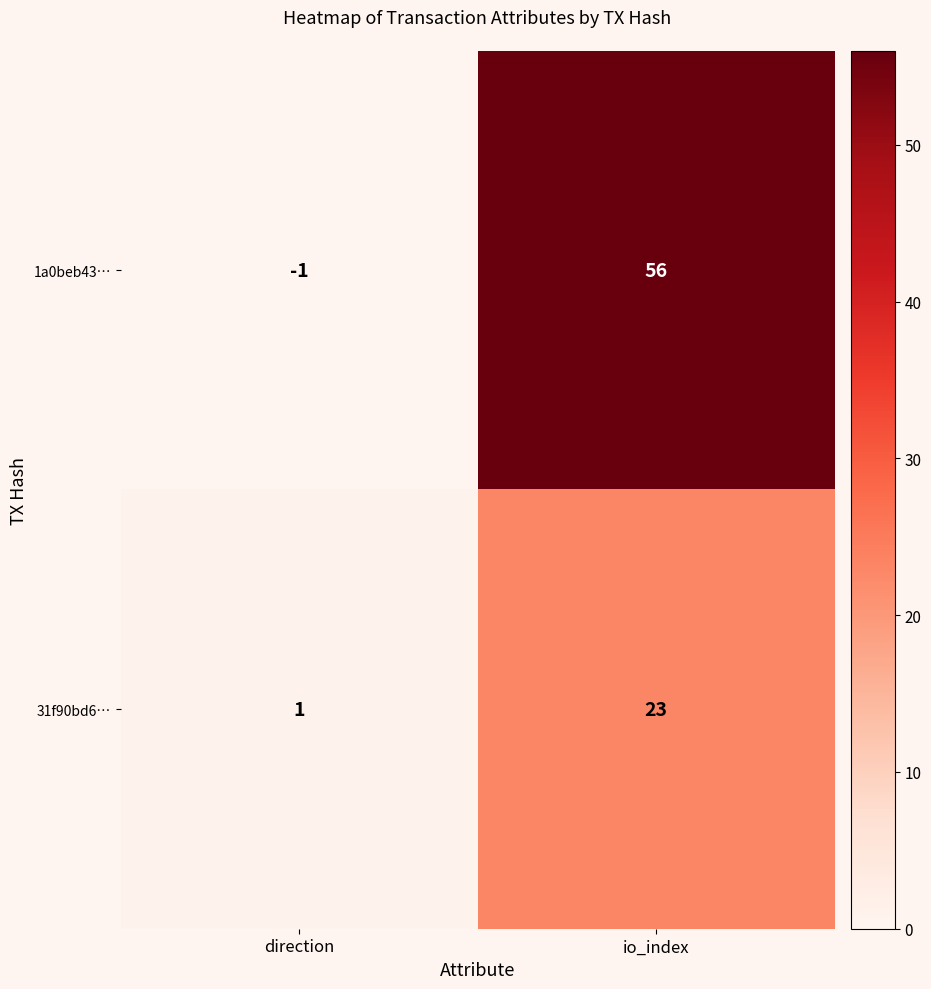

What is the difference between the maximum and minimum values in the 1a0beb43… series?

57